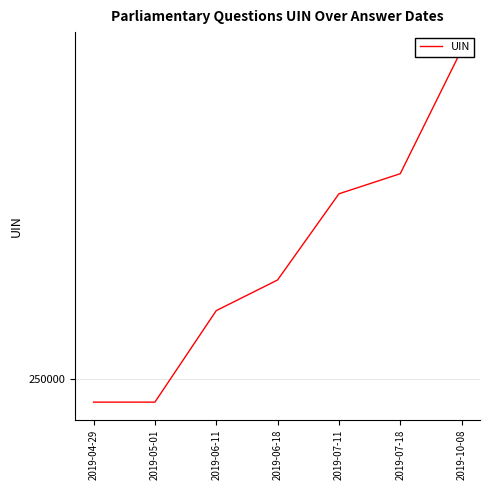

What is the change in value from 2019-07-18 to 2019-10-08?

+16366